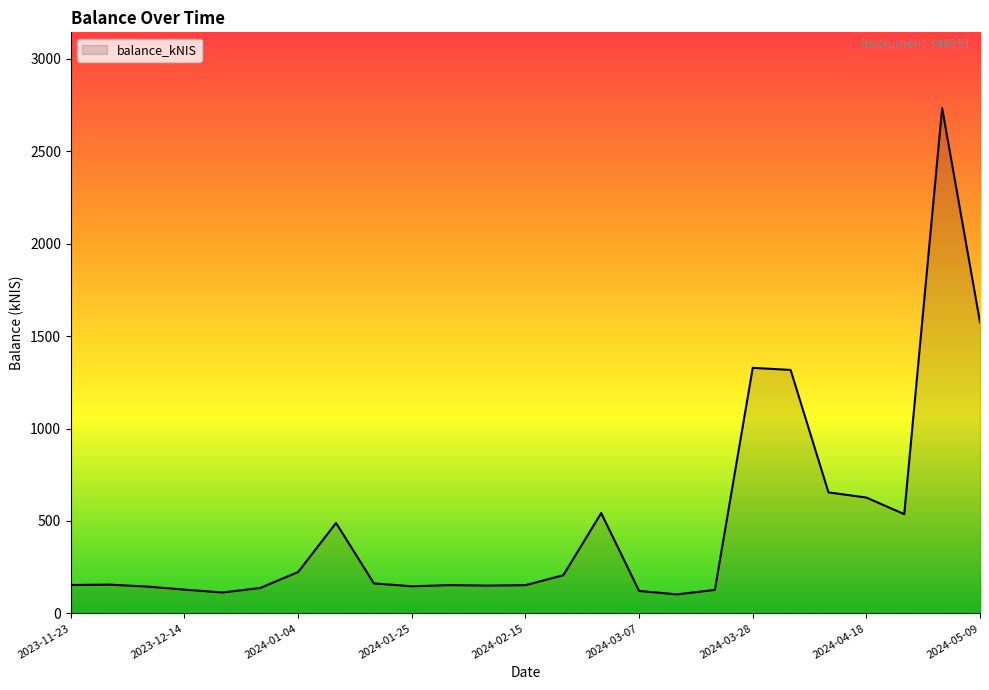

What is the smallest value displayed?

103.1